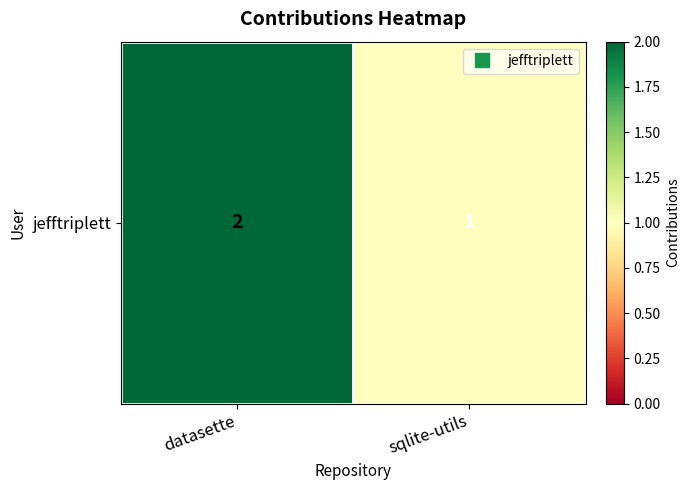

The value at datasette is 2. True or false?

True